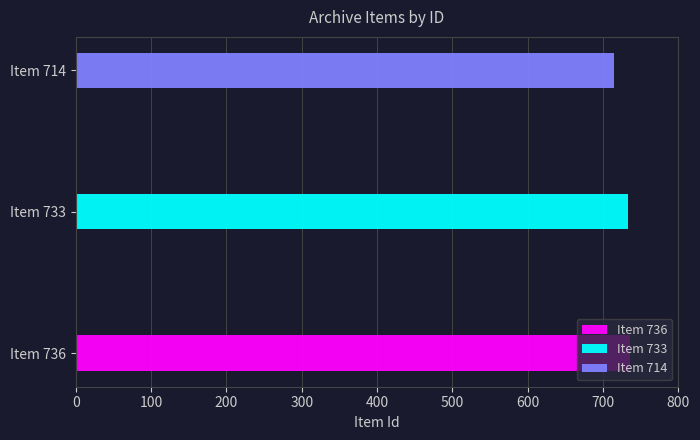

Which category has the highest value across all series?

Item 736